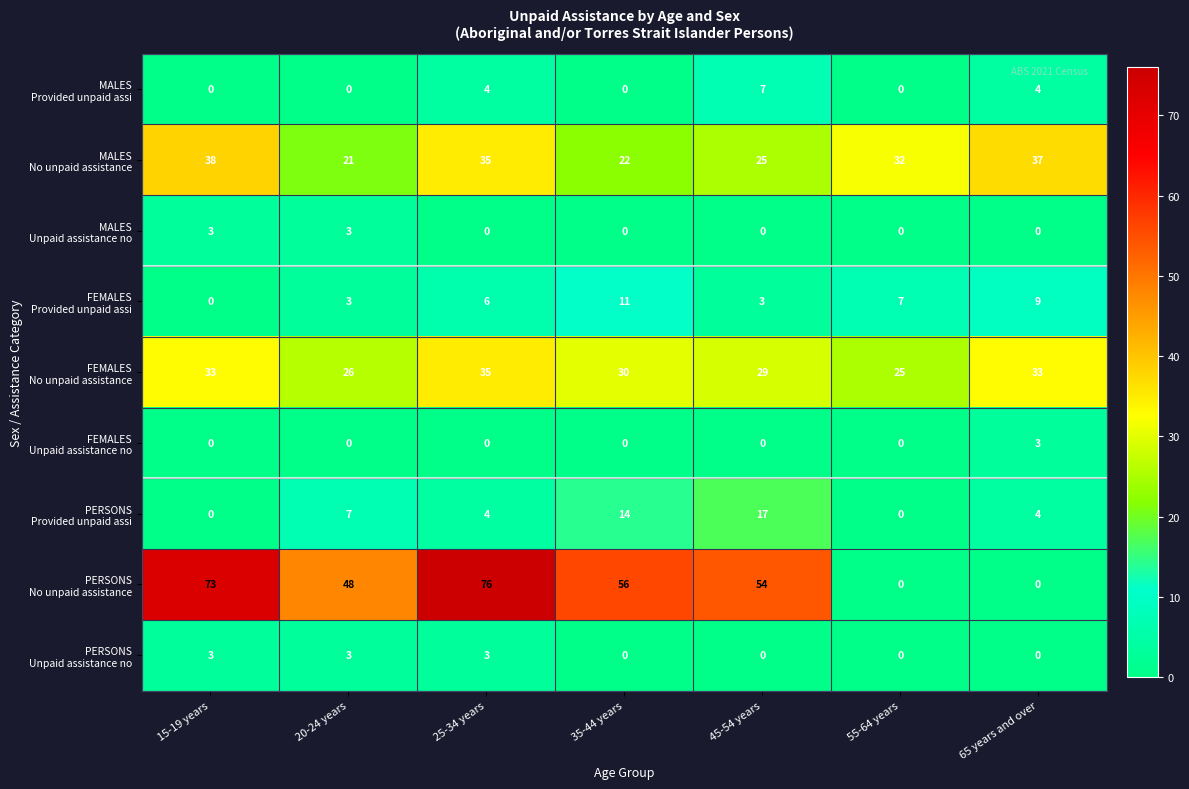

What is the maximum value shown in the chart?

76